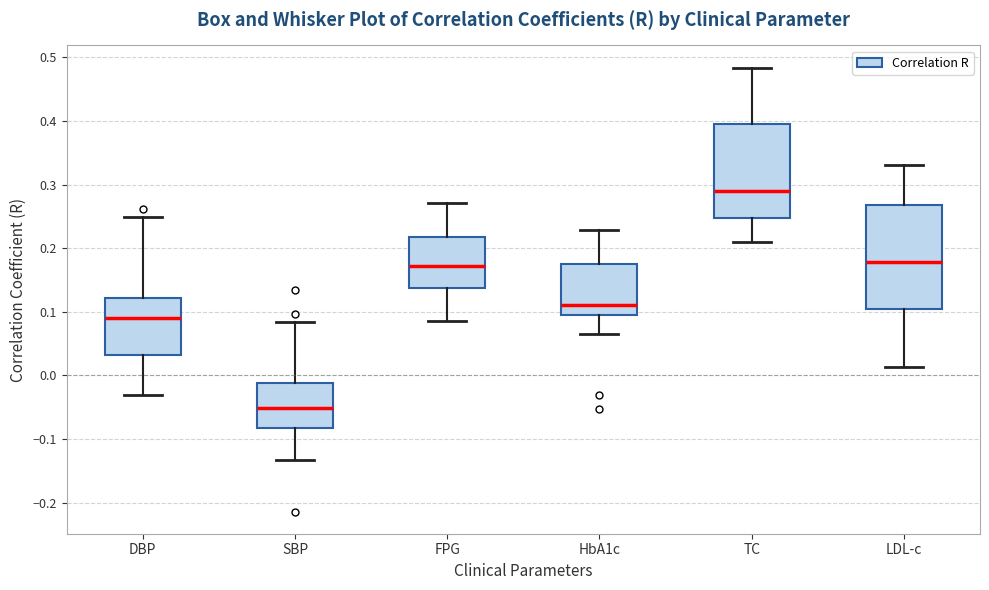

Which box is the tallest, from its lower edge to its upper edge?

LDL-c